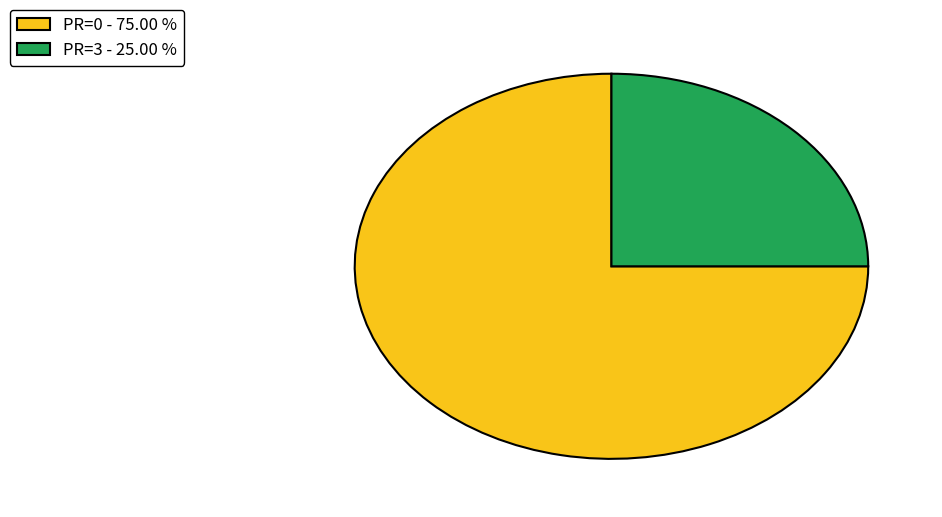

Combined, do PR=3 - 25.00 % and PR=0 - 75.00 % account for over 50%?

Yes